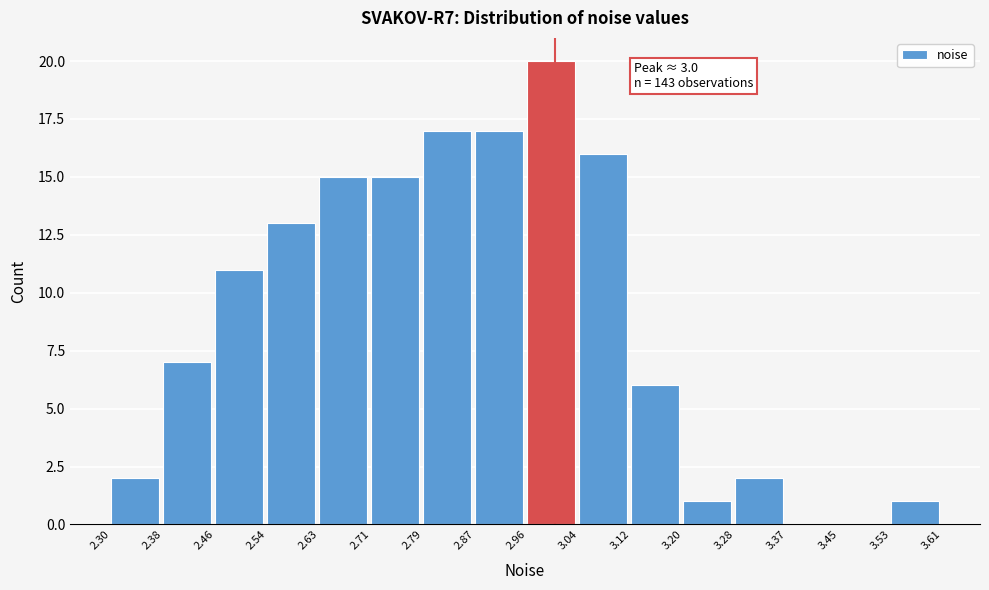

Over which range of the x-axis is the bar tallest?

2.96 to 3.04